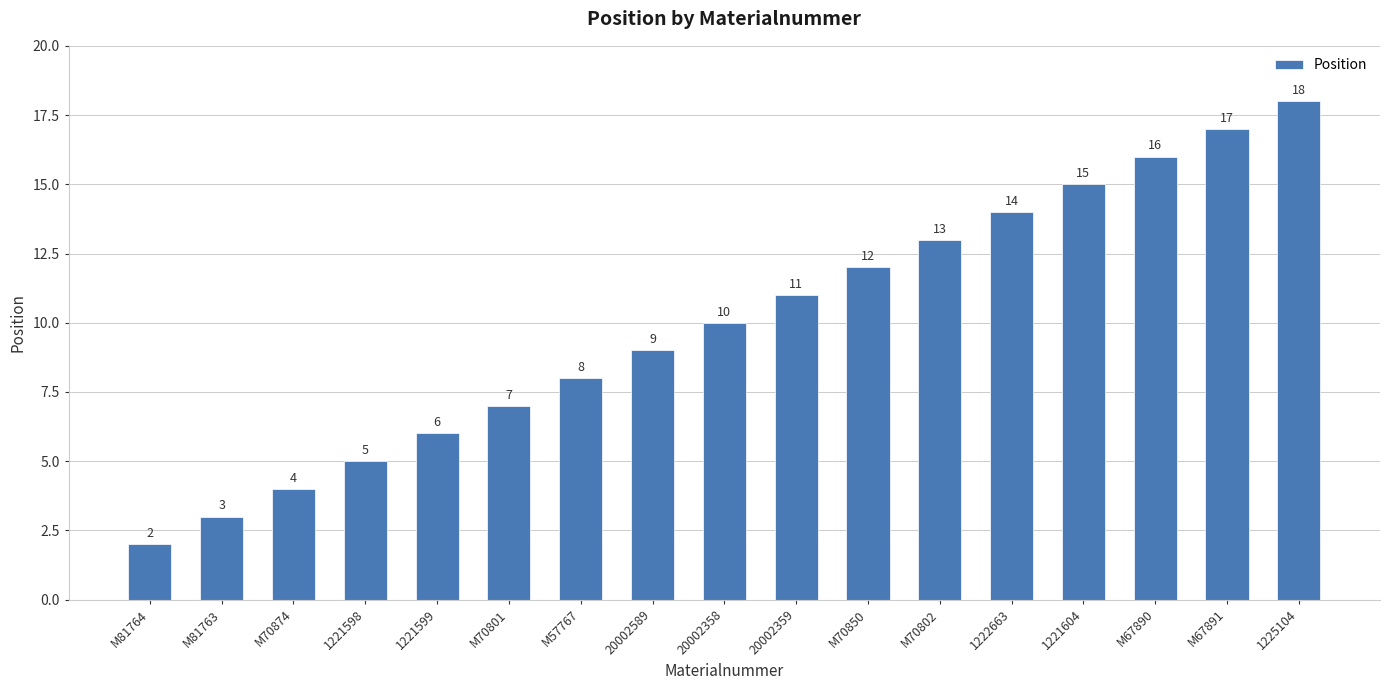

Reading right to left, transcribe all the data shown in this chart.

1225104=18	M67891=17	M67890=16	1221604=15	1222663=14	M70802=13	M70850=12	20002359=11	20002358=10	20002589=9	M57767=8	M70801=7	1221599=6	1221598=5	M70874=4	M81763=3	M81764=2